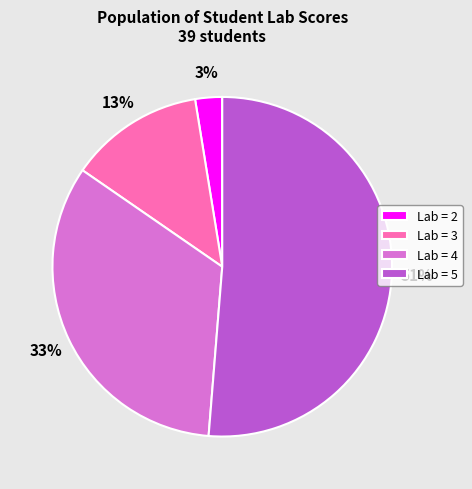

Which slice is the largest?

Lab = 5